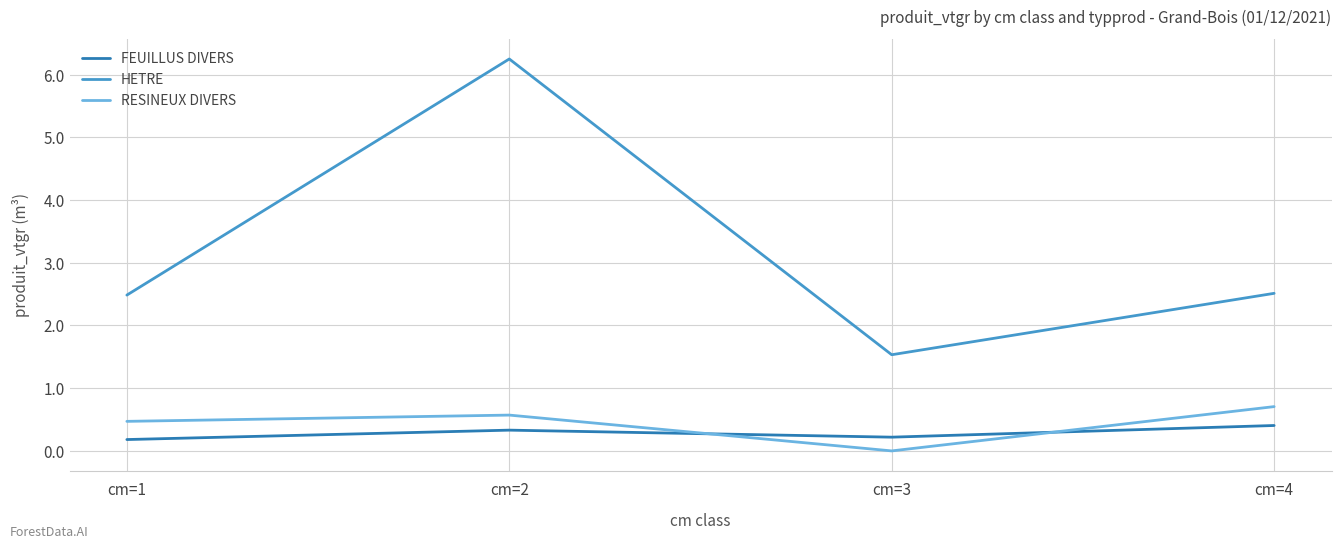

What are all the series names shown in the legend?

FEUILLUS DIVERS, HETRE, RESINEUX DIVERS